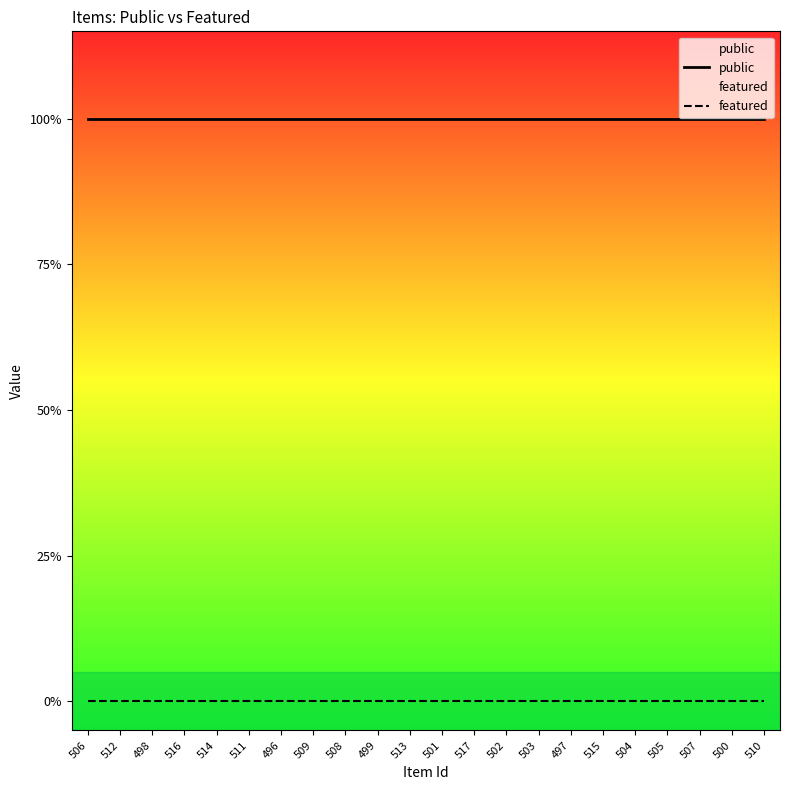

Between 512 and 509, which series saw the biggest shift?

public